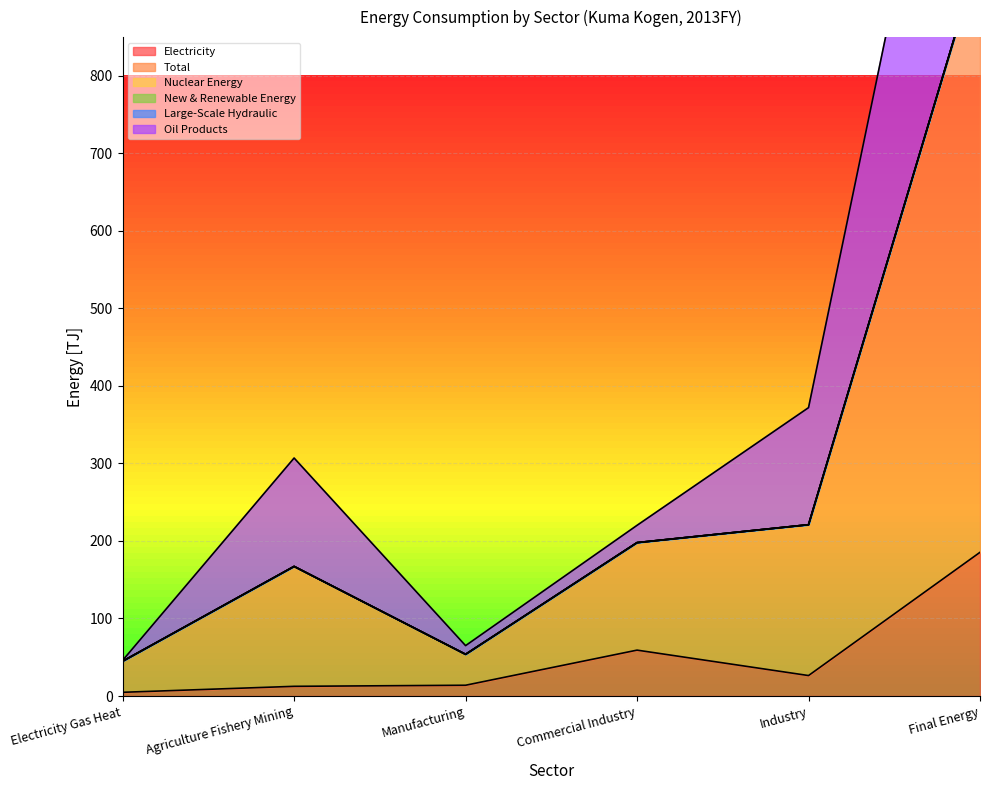

True or false: Electricity and Total cross at least once.

False